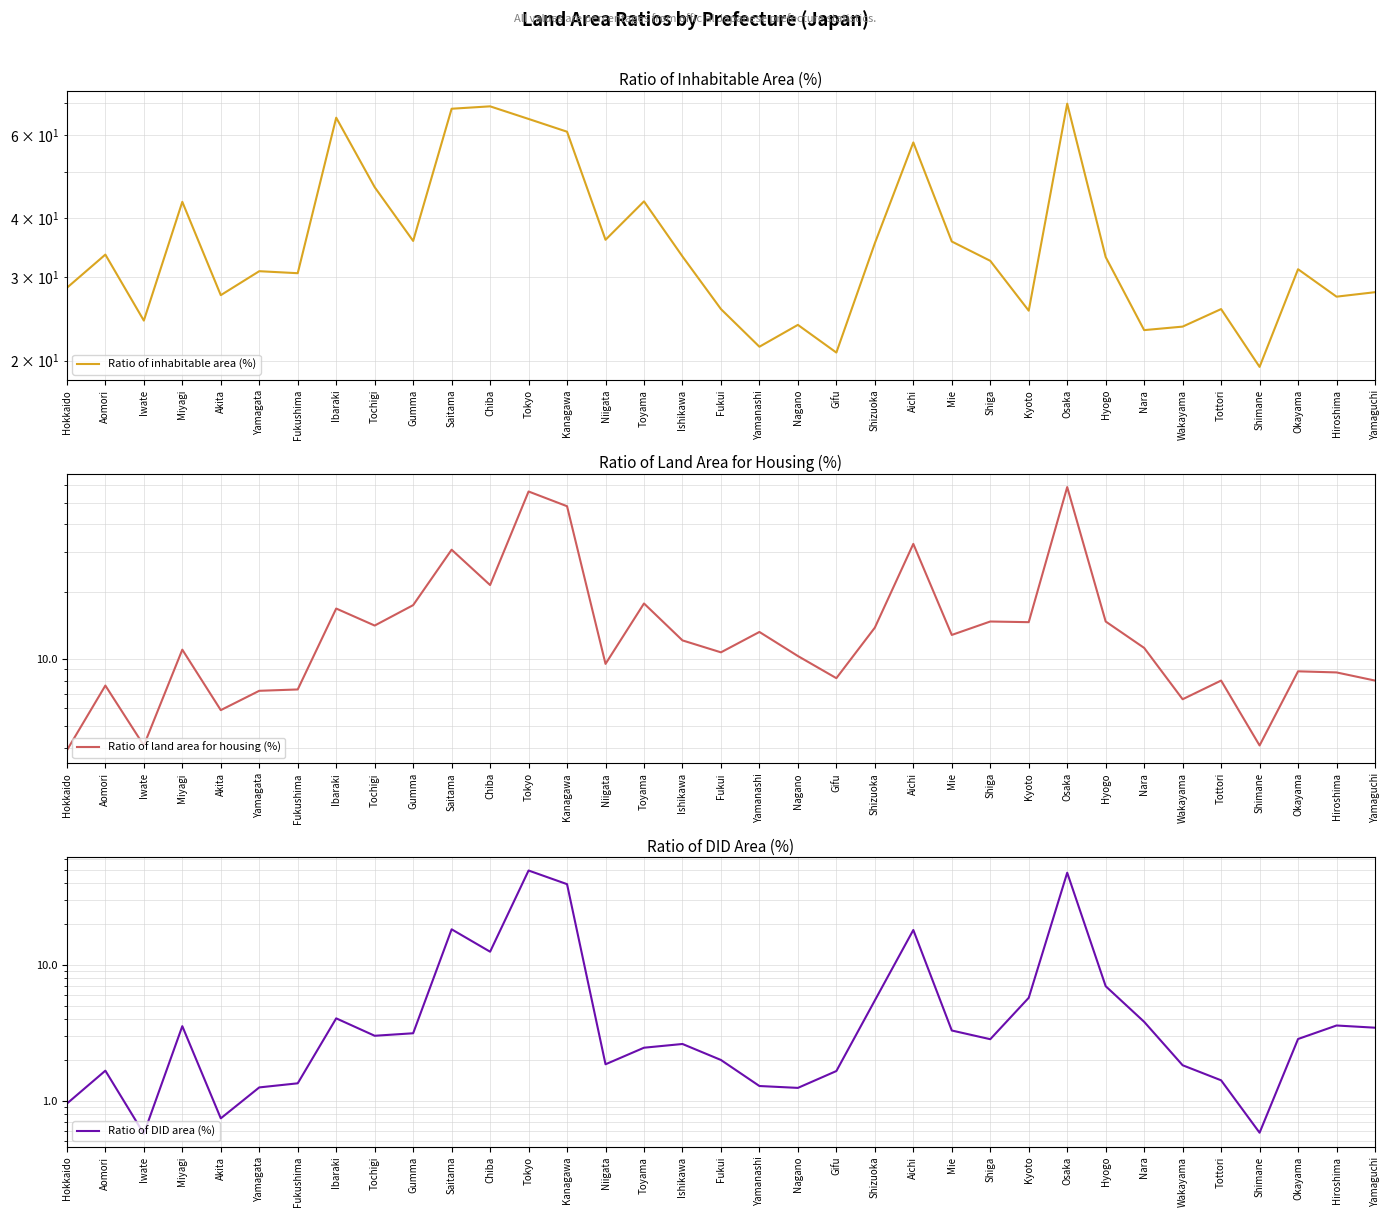

The Ratio of inhabitable area (%) series shows 24.3 at Iwate. True or false?

True